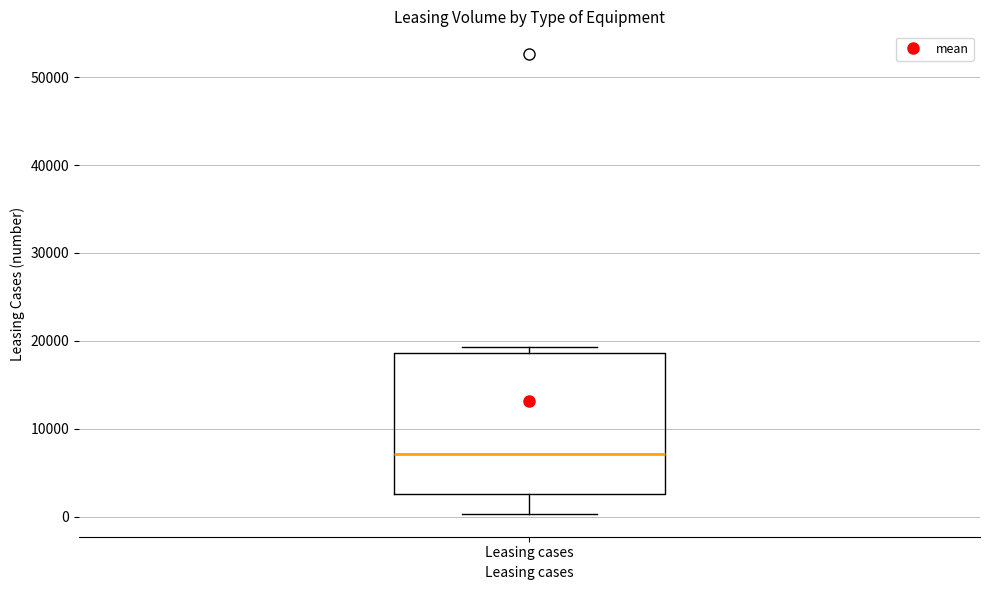

Read this box plot against the y-axis: the position of the median line, the range covered by the box, and the ends of both whiskers. The values are not printed on the chart, so give them approximately, as read against the axis.

median 7000, box 3000 to 19000, whiskers 0 to 19000 (just above the box's upper edge)